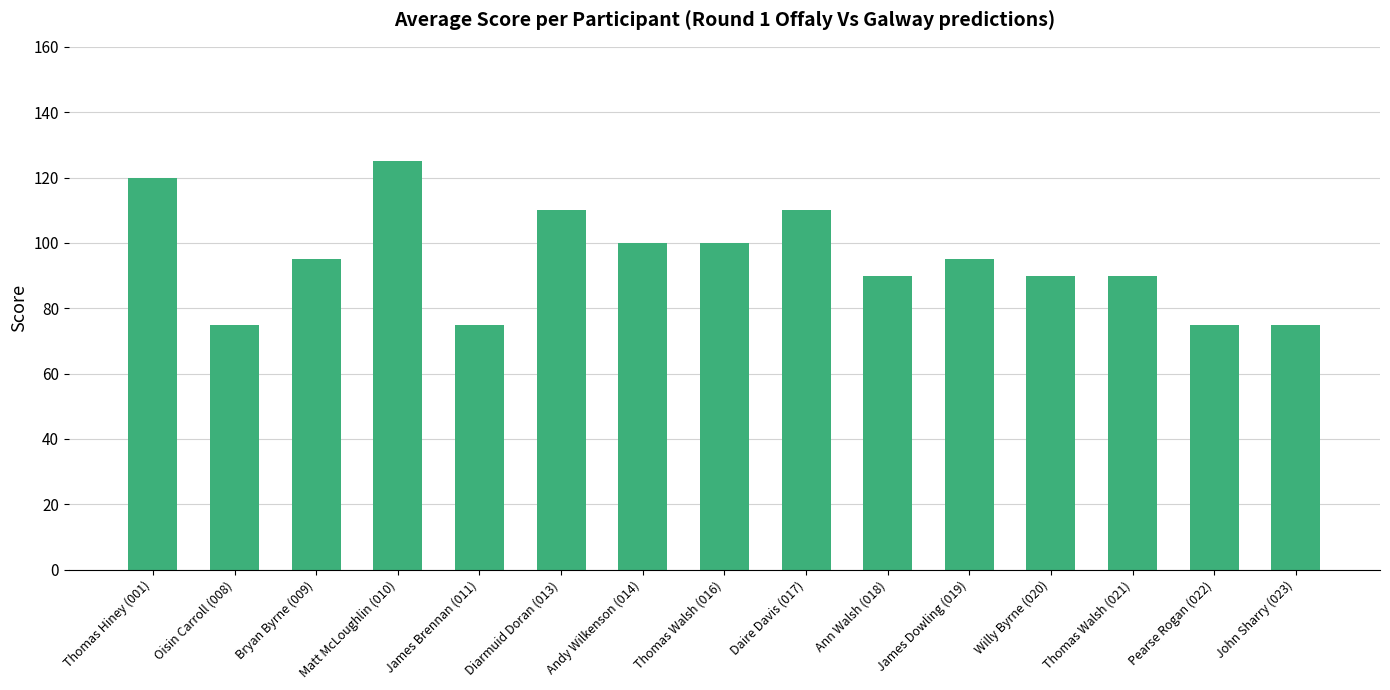

What is the sum of the values at Diarmuid Doran (013) and Willy Byrne (020)?

200